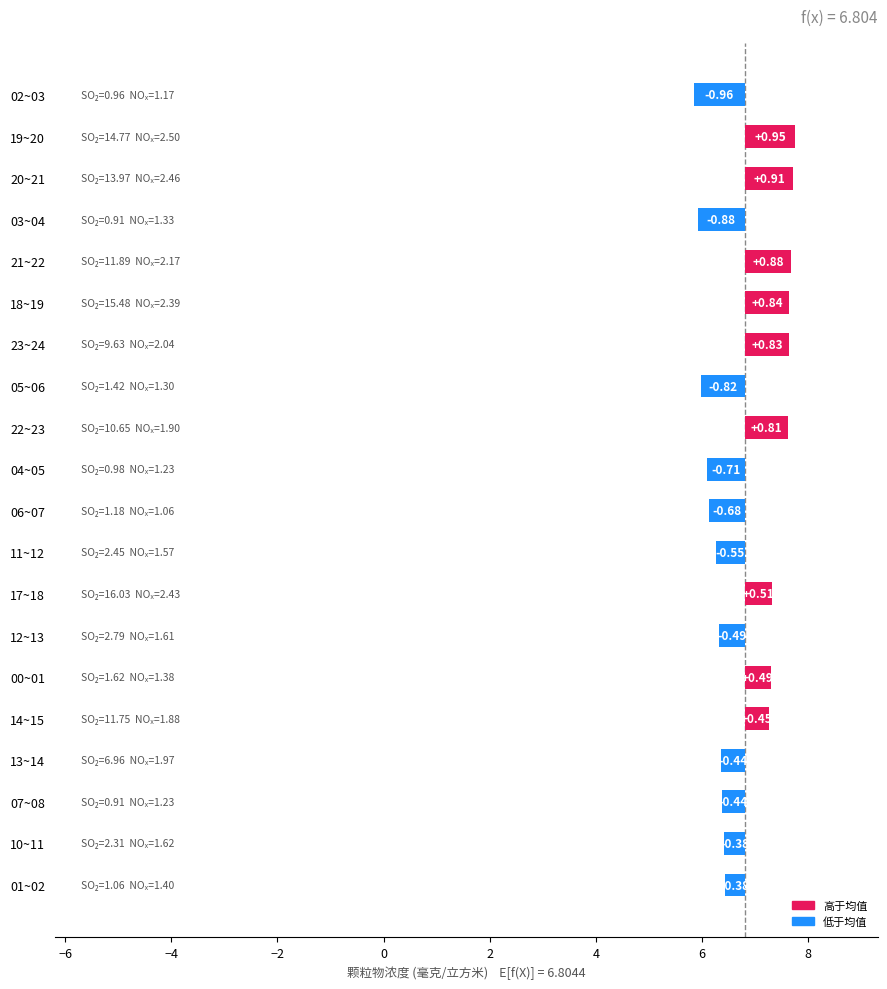

How many negative values are there?

11